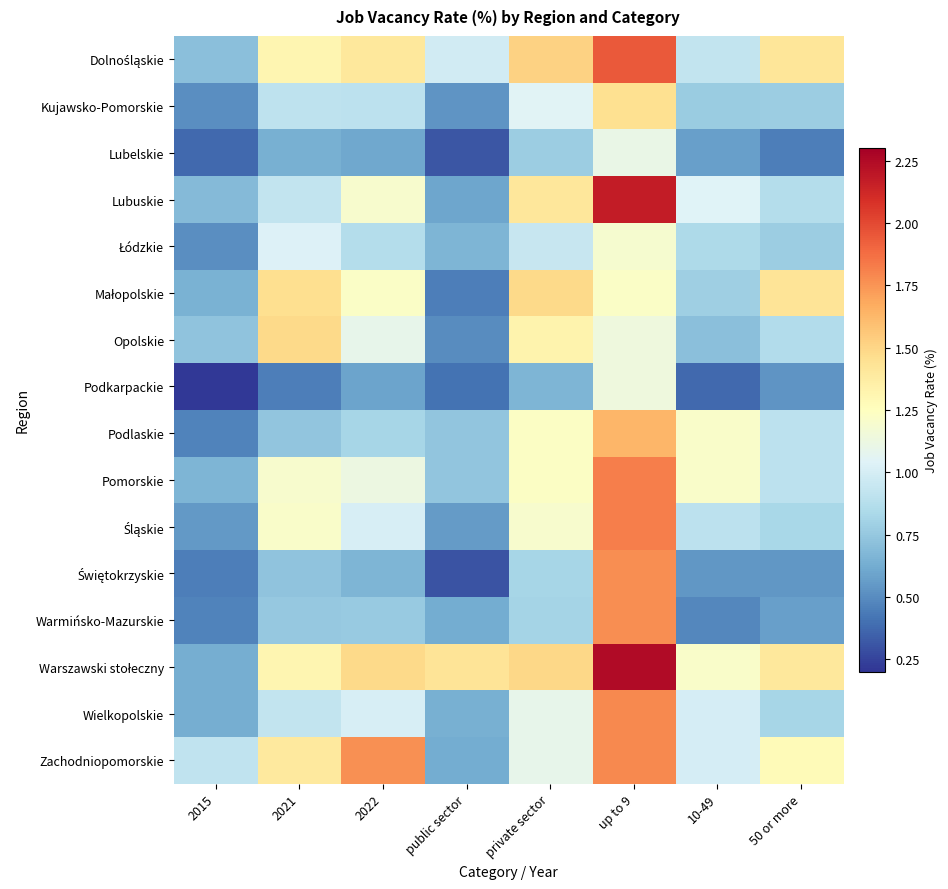

At which category is the sum across all series the highest?

up to 9